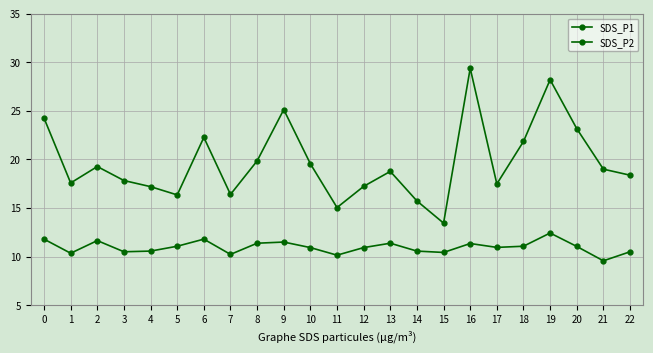

What is the sum of the SDS_P1 values at 5 and 18?

38.2